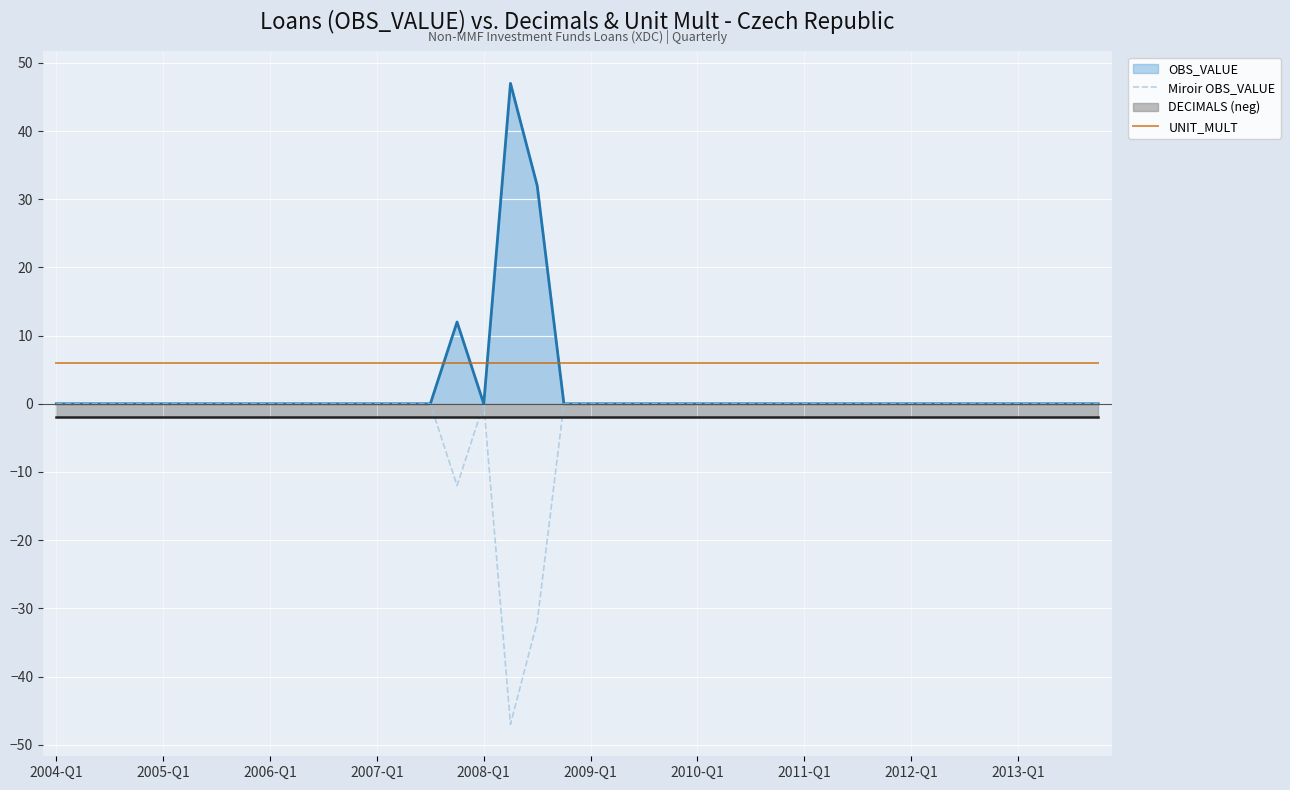

At which category does the chart reach its minimum across all series?

17